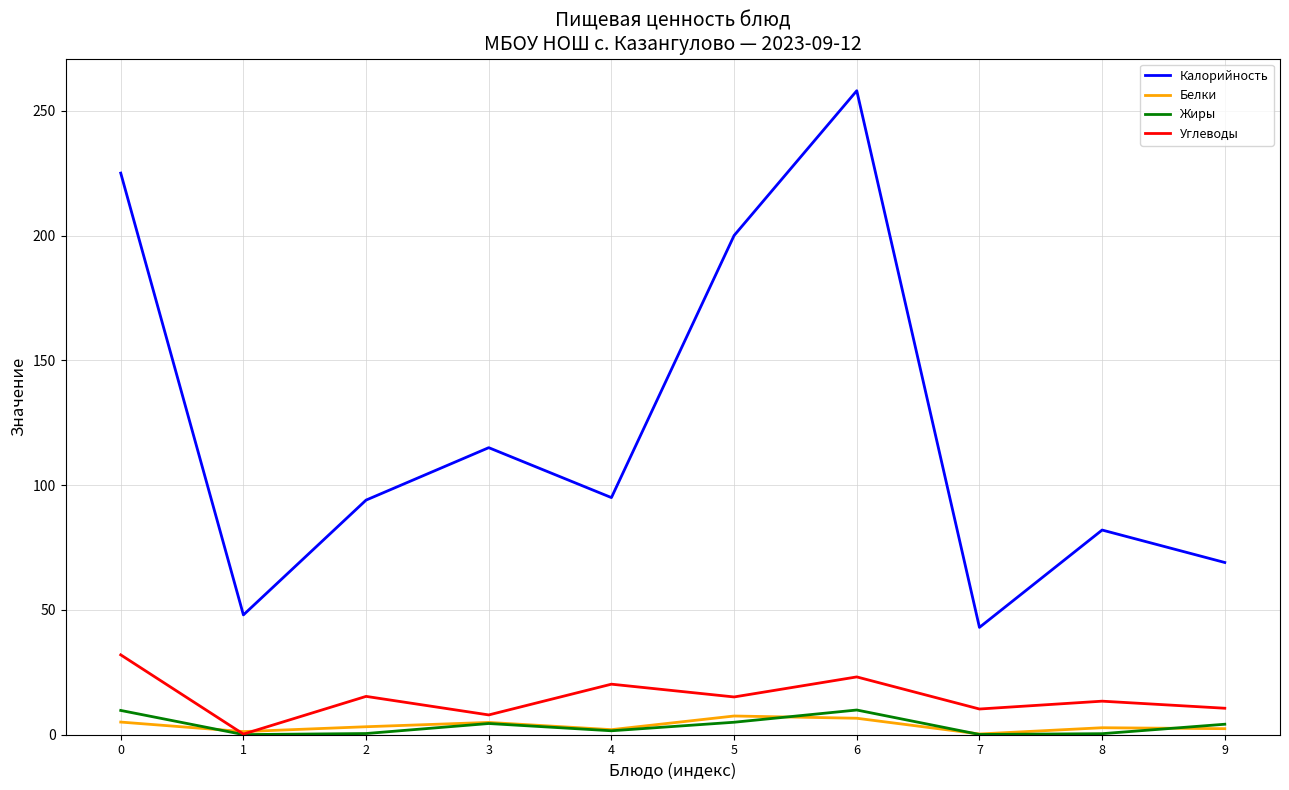

True or false: Углеводы has more than 2 points higher than both neighbors.

True